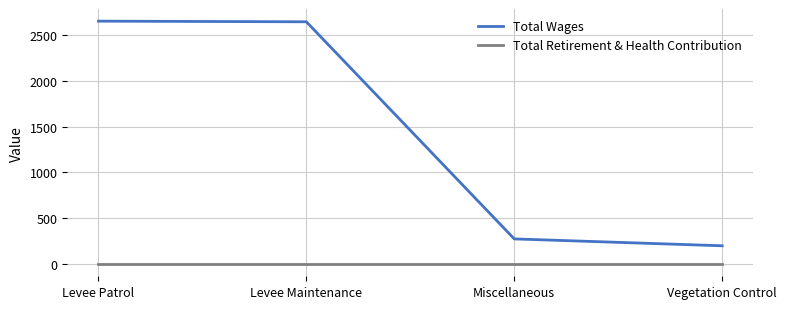

True or false: Total Retirement & Health Contribution and Total Wages cross at least once.

False